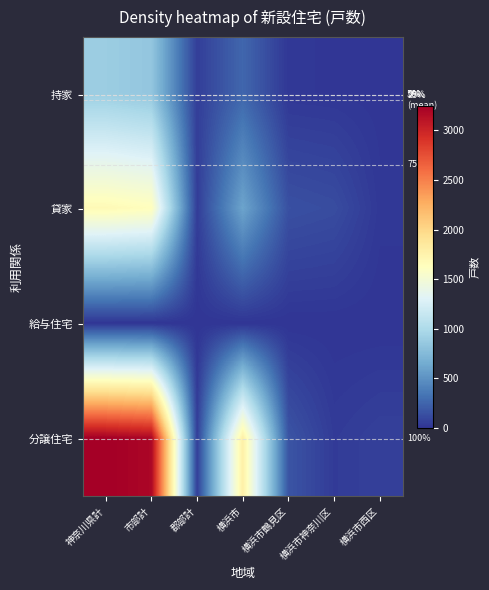

At how many categories does at least one series exceed 2206?

2